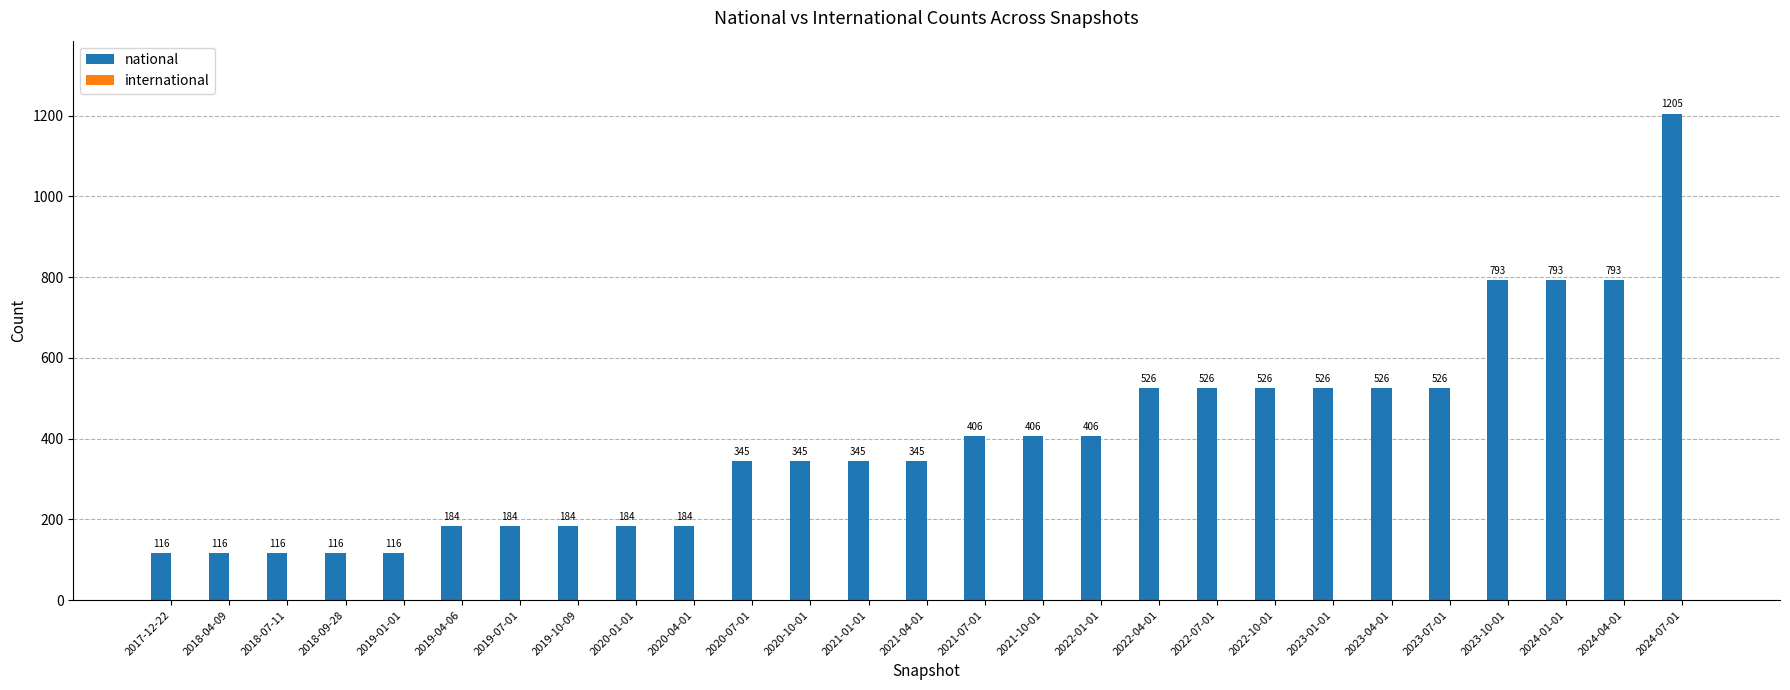

Reading right to left, what are all the values shown in this chart?

1205	793	793	793	526	526	526	526	526	526	406	406	406	345	345	345	345	184	184	184	184	184	116	116	116	116	116